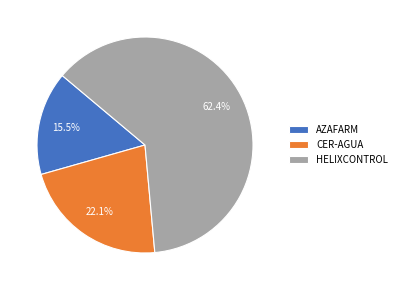

What percentage is NOT represented by CER-AGUA?

77.9%